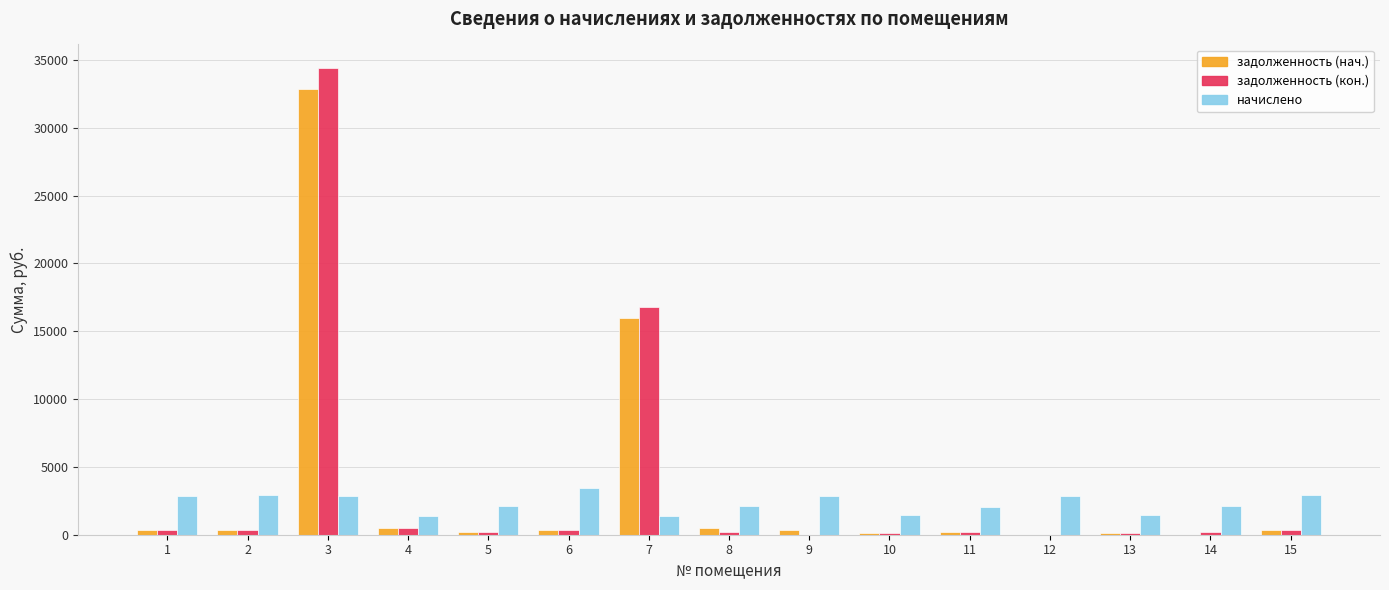

How many groups of bars are there?

15